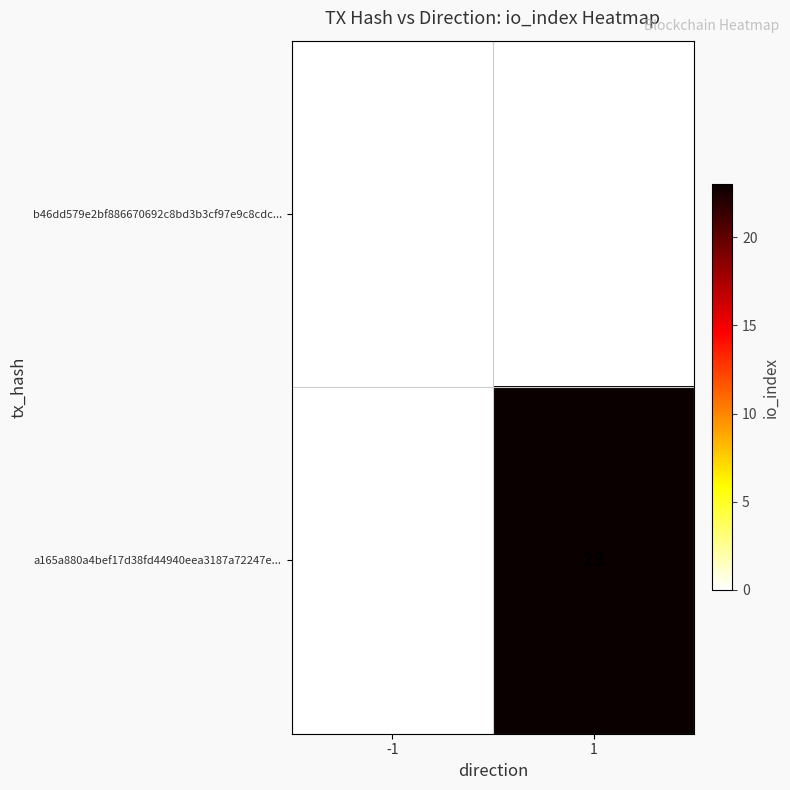

Reading left to right, what are all the values shown in this chart?

b46dd579e2bf886670692c8bd3b3cf97e9c8cdc...: 0	0
a165a880a4bef17d38fd44940eea3187a72247e...: 0	23